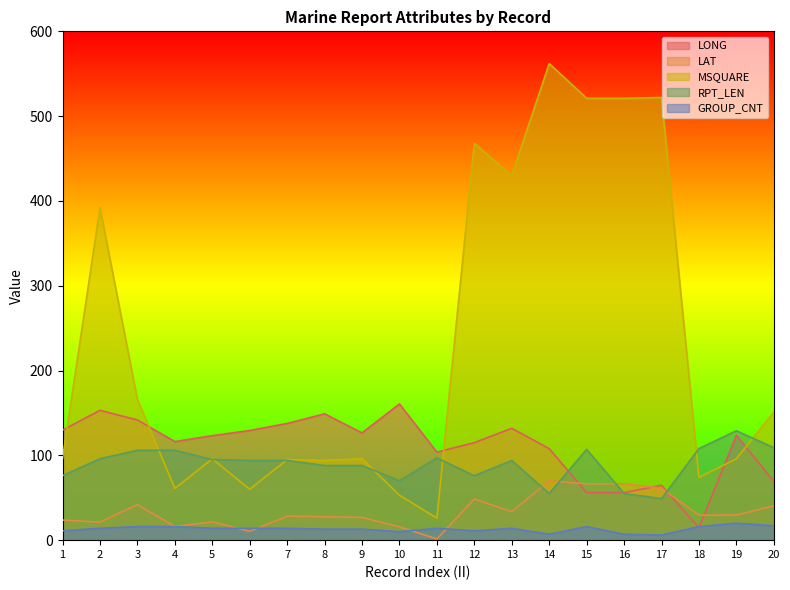

The GROUP_CNT series shows 14.0 at 13. True or false?

True